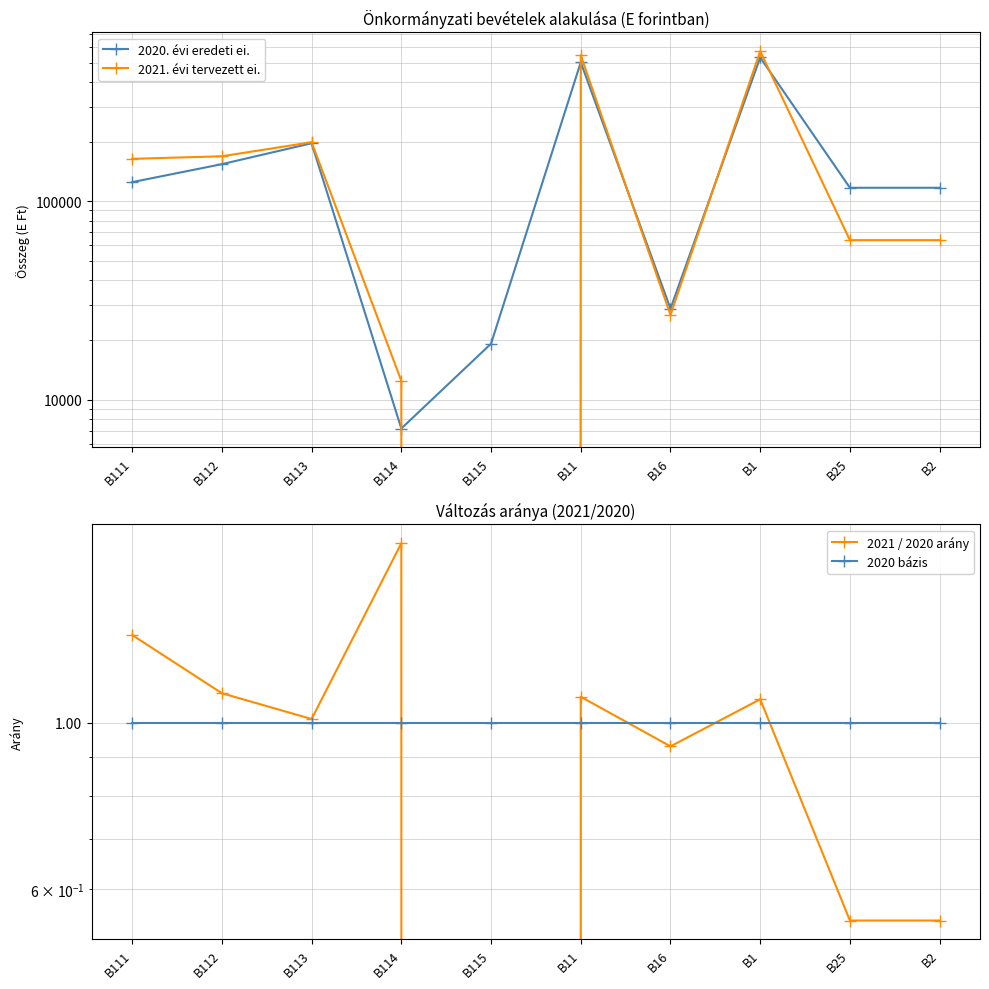

Which series has the largest total across all categories?

2021. évi tervezett ei.